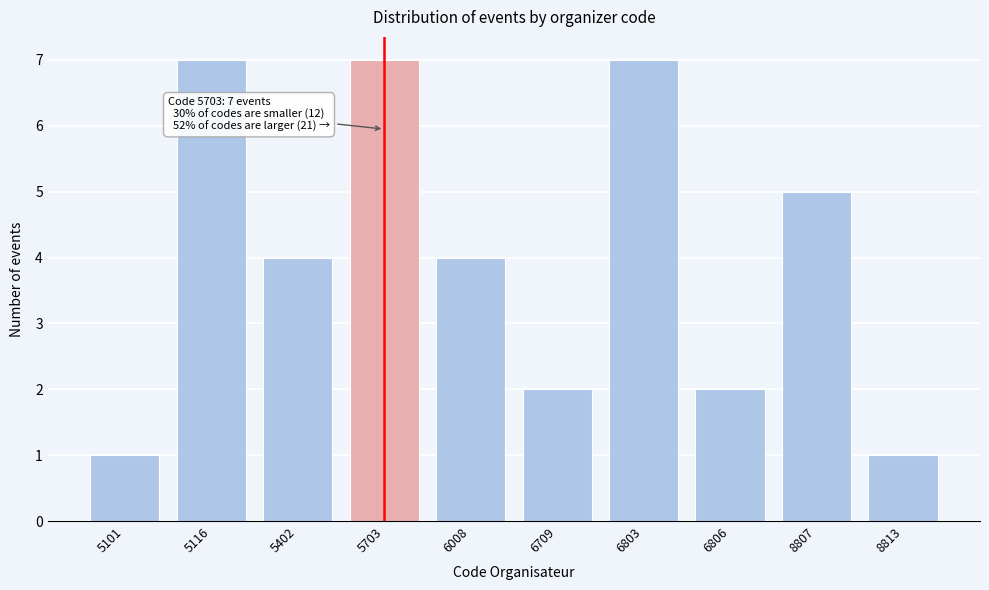

Reading right to left, transcribe all the data shown in this chart.

8813=1	8807=5	6806=2	6803=7	6709=2	6008=4	5703=7	5402=4	5116=7	5101=1